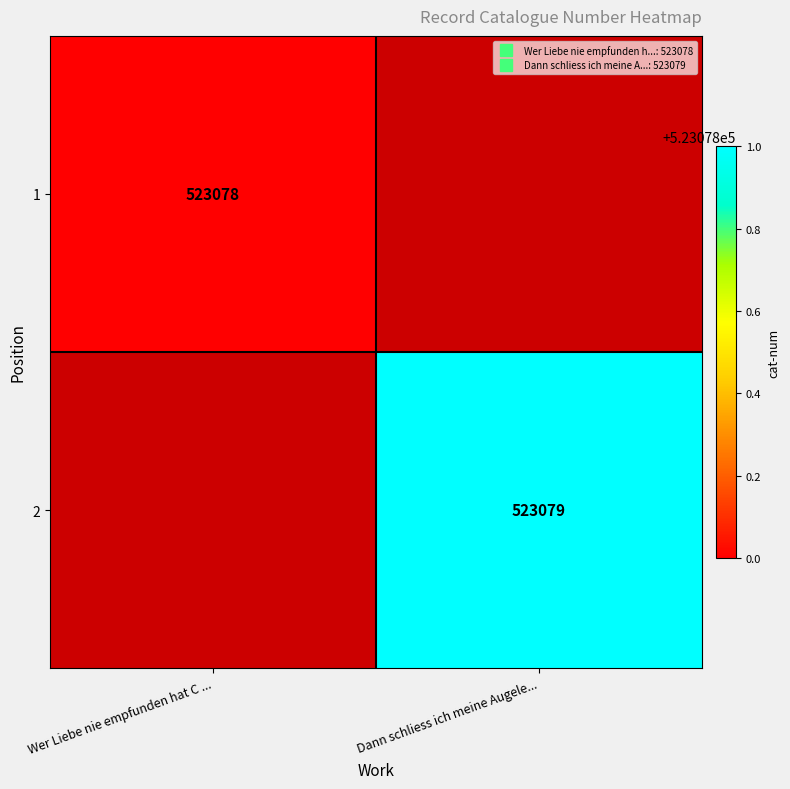

Read the 1 value at Wer Liebe nie empfunden hat C ....

523078.0